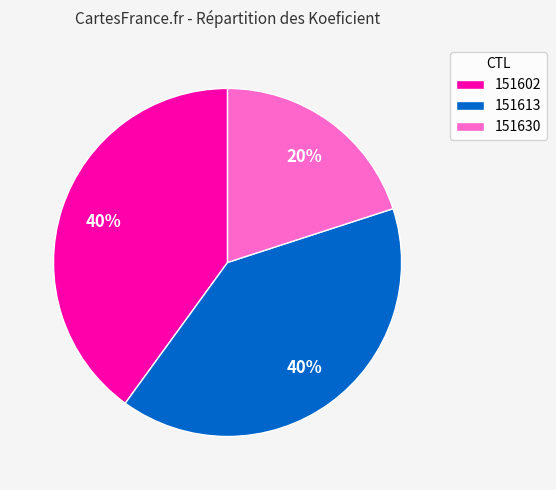

To the nearest percent, what is the difference between the largest and smallest slice percentages?

20%